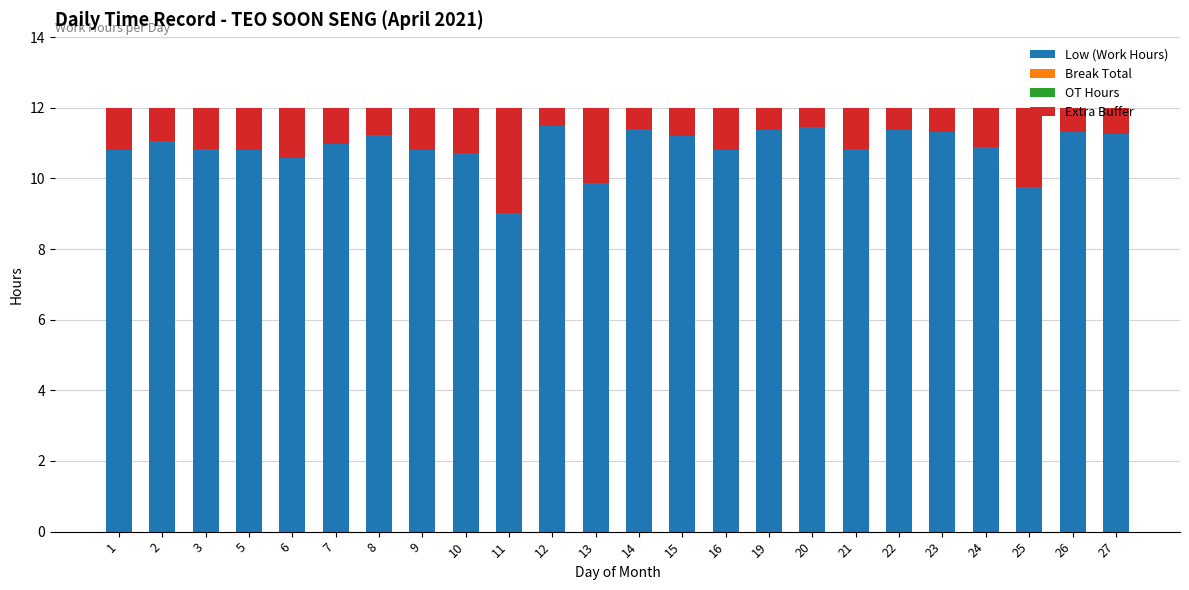

True or false: Low (Work Hours) has a value of 6.2 at 9.

False